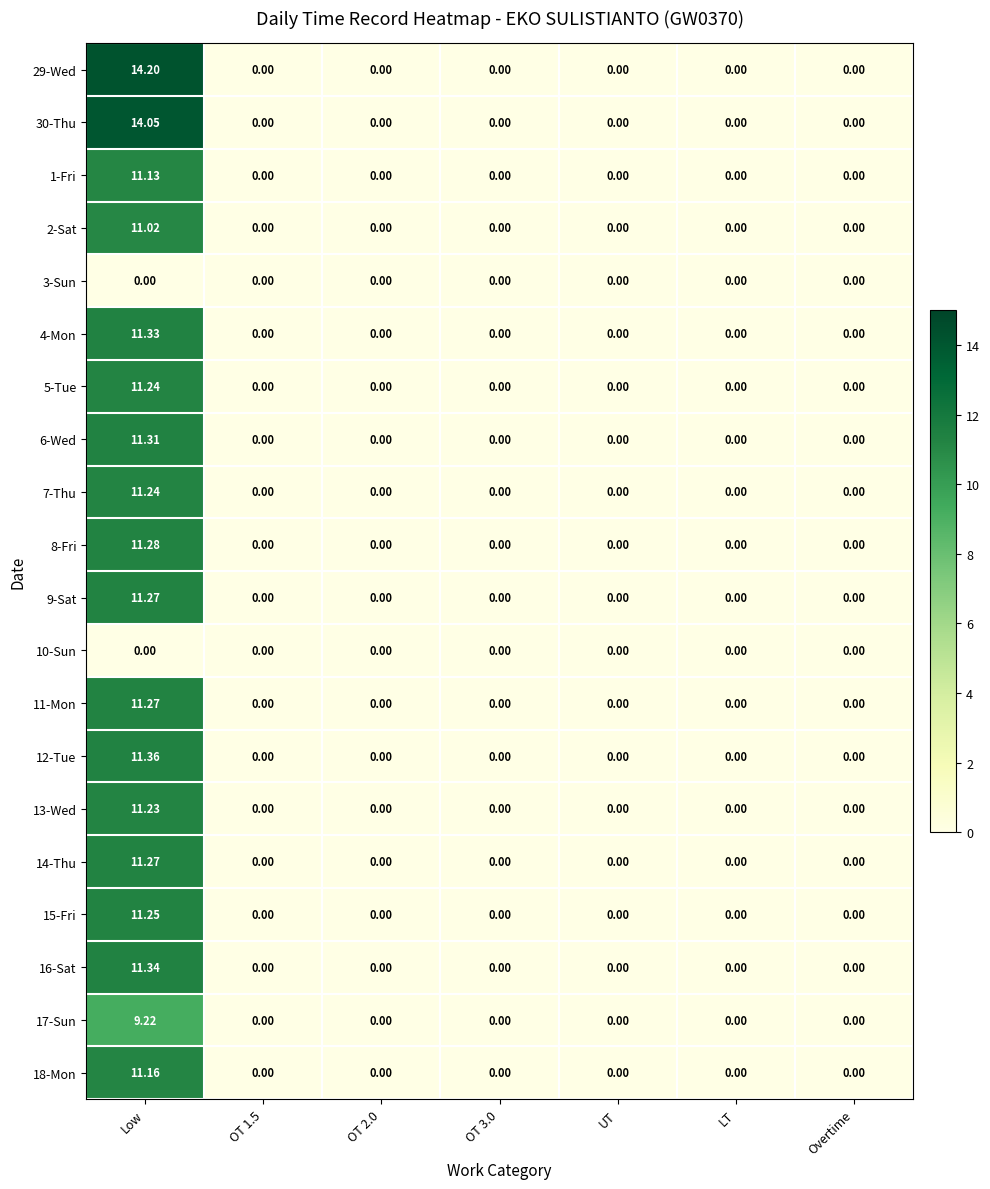

Which category has the highest value in the 7-Thu series?

Low